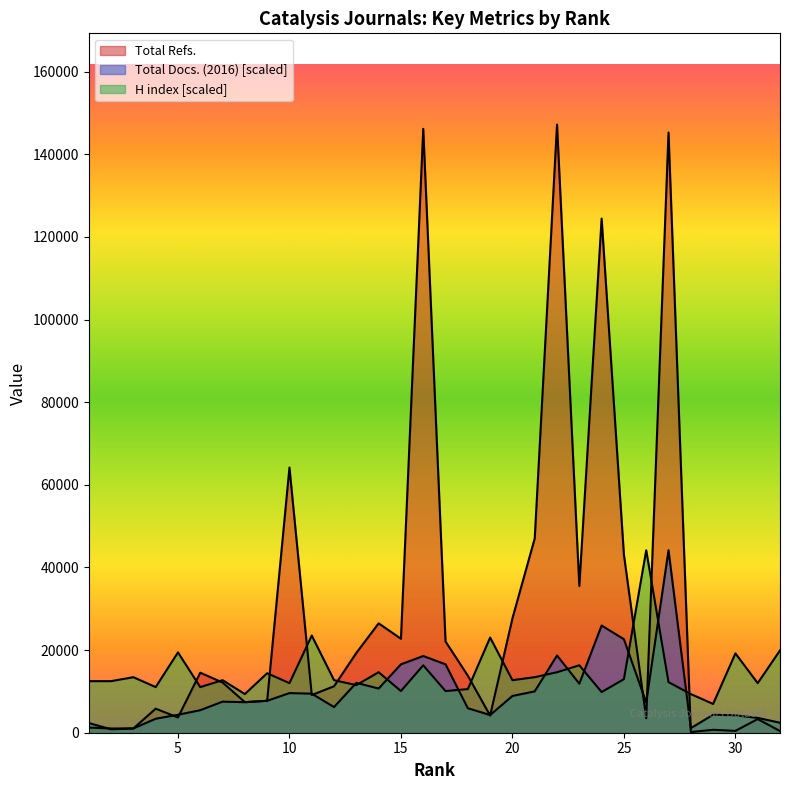

In H index, how many points are lower than both neighbors (excluding endpoints)?

11